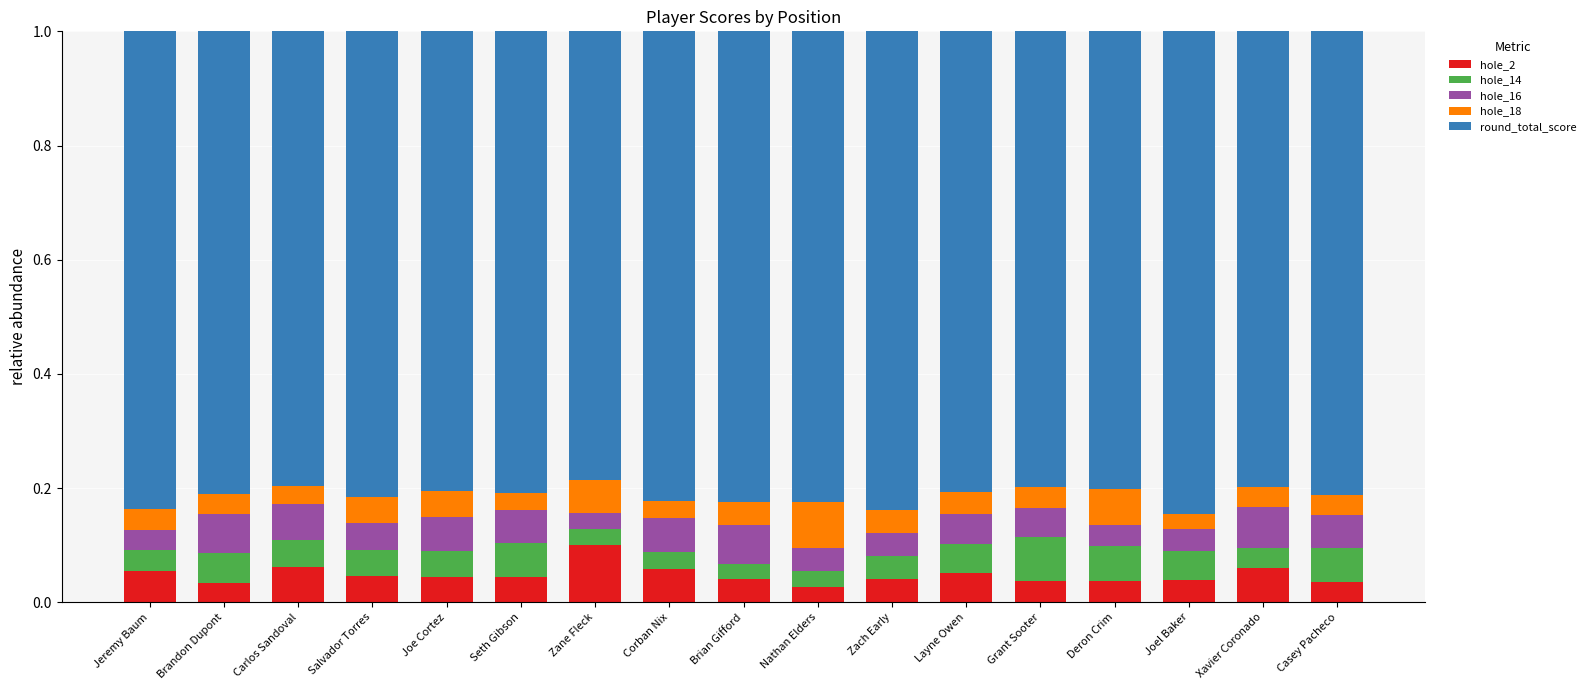

Count the hole_2 values in the range 0 to 1.

17